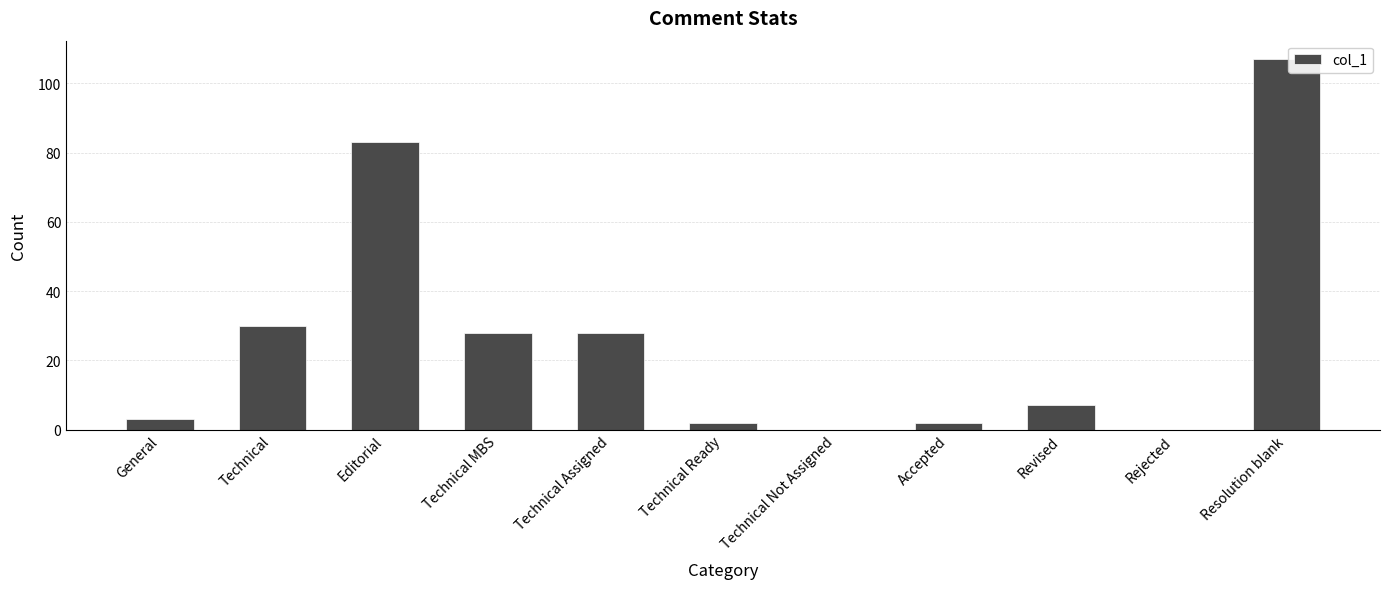

What is the sum of the values at Editorial and Revised?

90